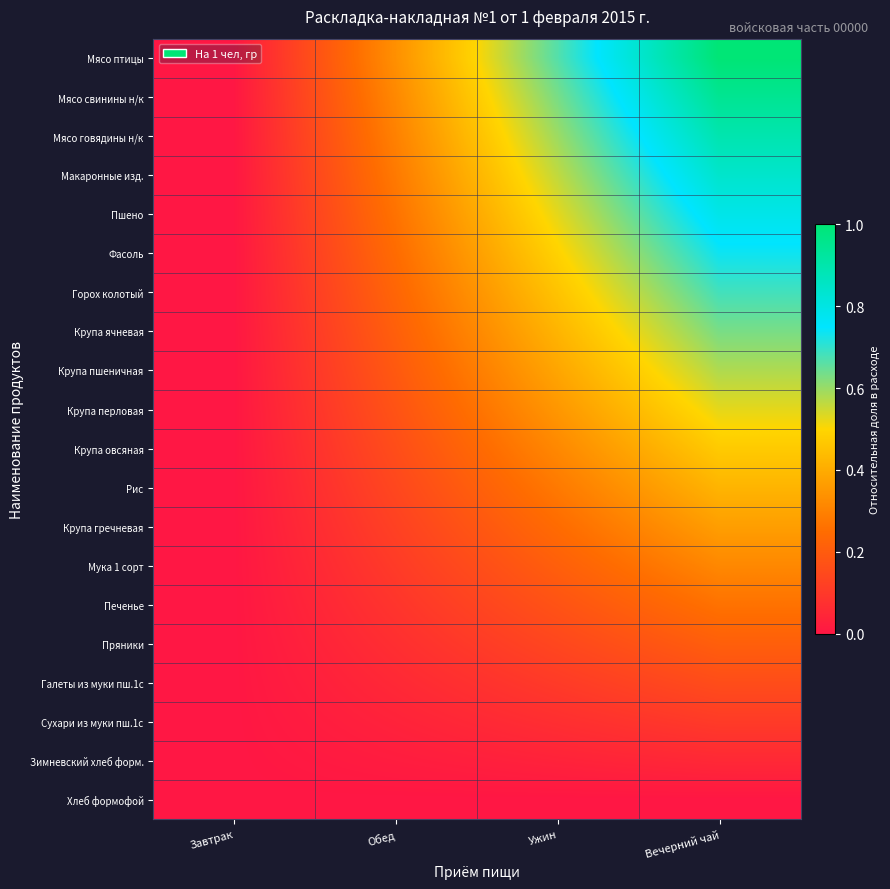

At how many categories does at least one series exceed 0?

3